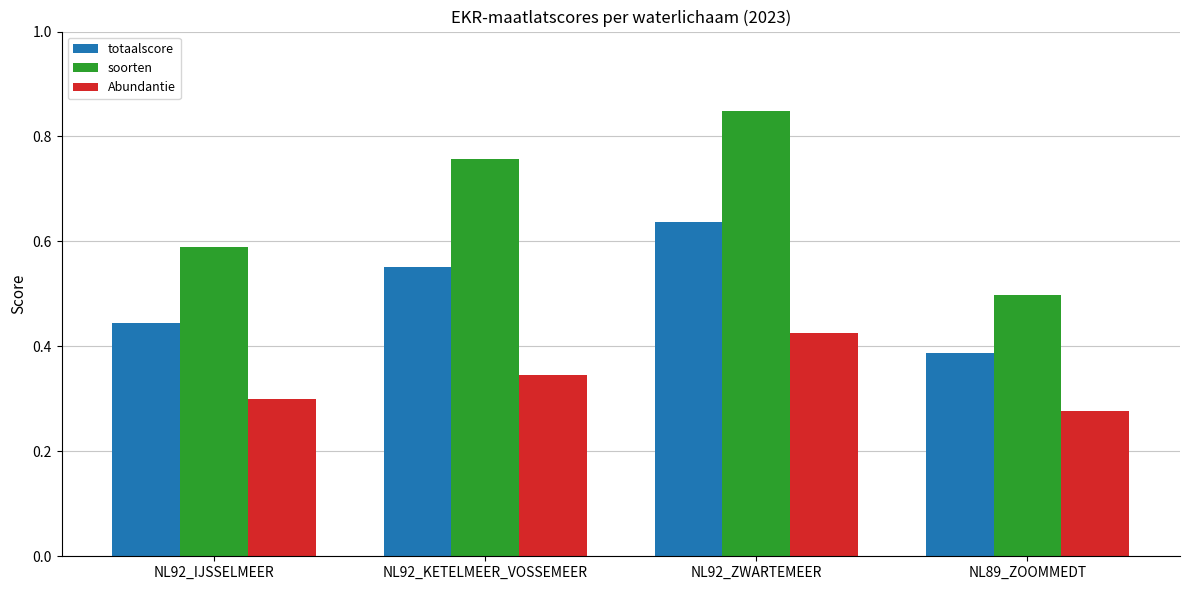

What is the difference between the totaalscore values at NL92_KETELMEER_VOSSEMEER and NL92_IJSSELMEER?

0.1